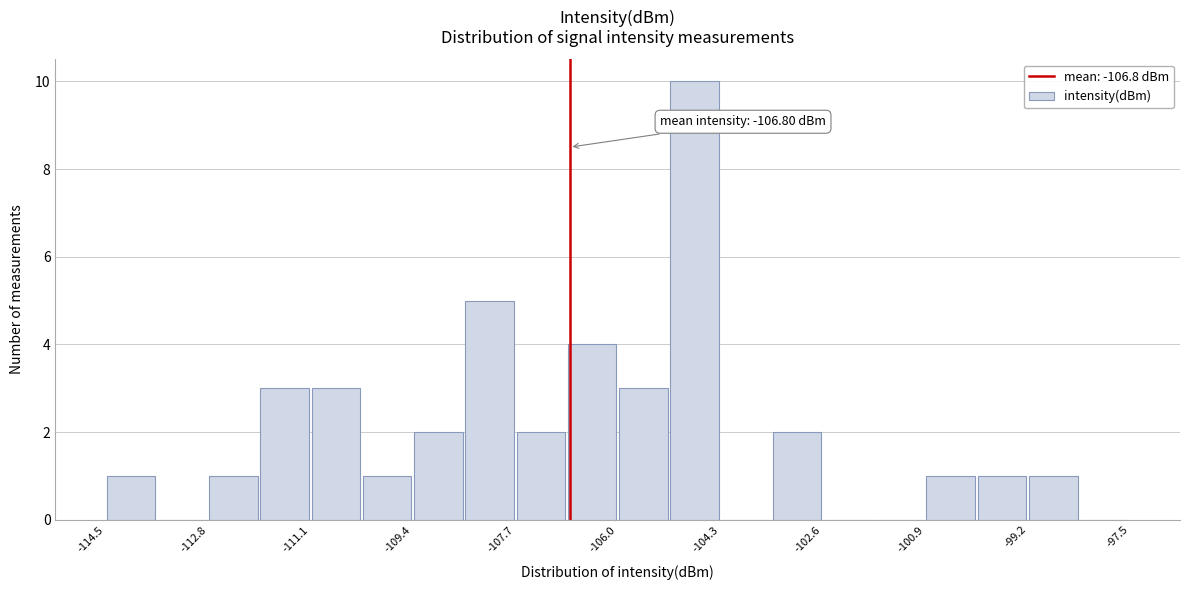

Over which range of the x-axis is the bar tallest?

-105.15 to -104.30